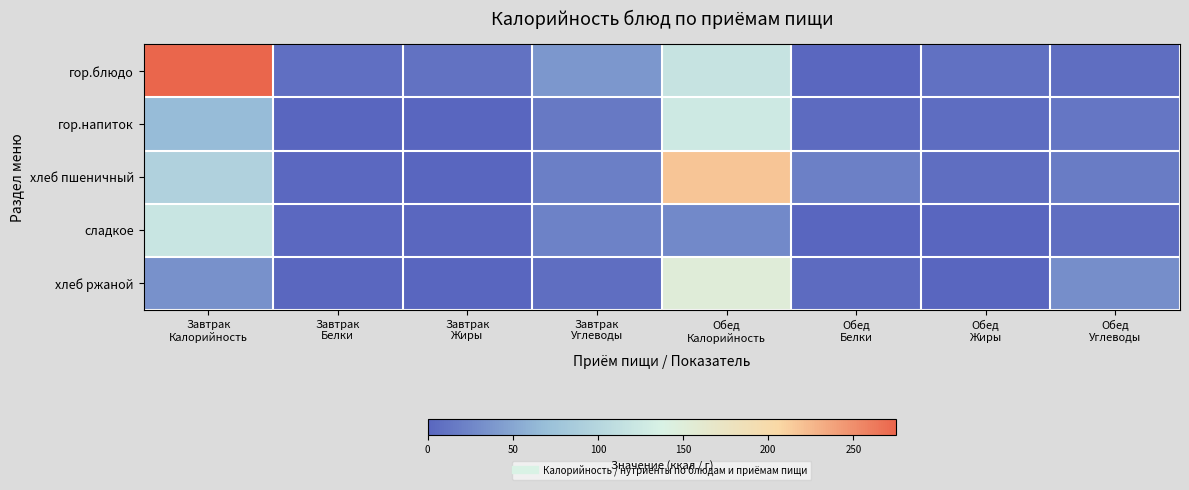

Which series has the widest spread of values?

гор.блюдо